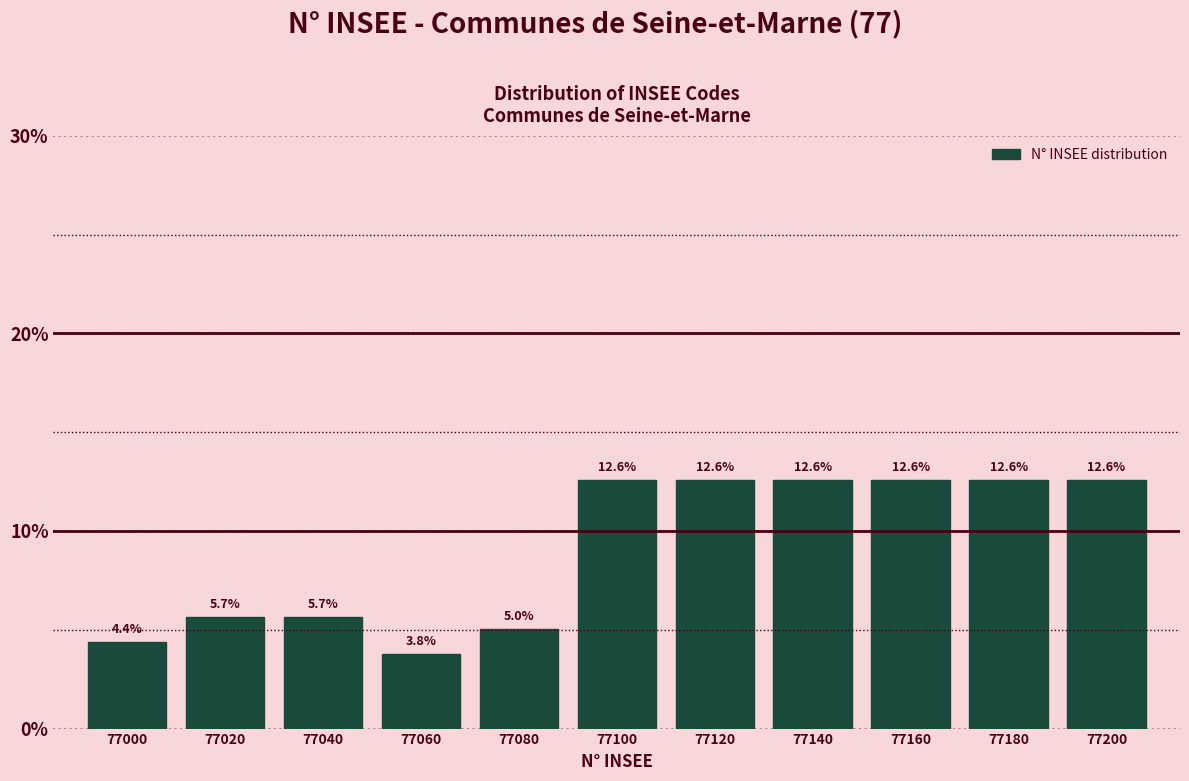

Reading left to right, extract all data points from this chart.

77000=4.4	77020=5.7	77040=5.7	77060=3.8	77080=5.0	77100=12.6	77120=12.6	77140=12.6	77160=12.6	77180=12.6	77200=12.6